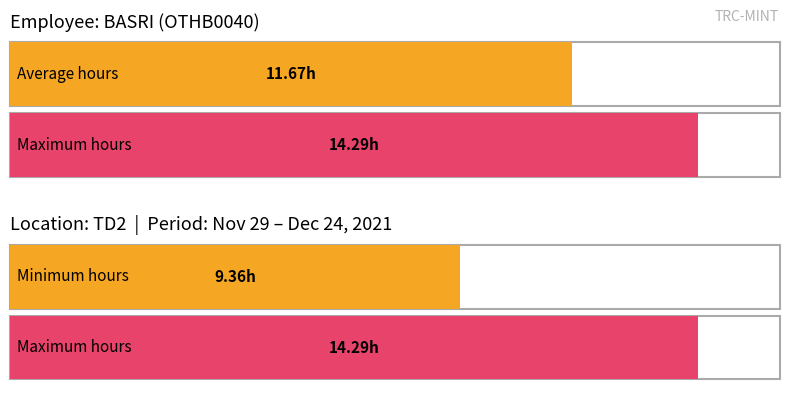

What is the greatest value displayed?

14.3